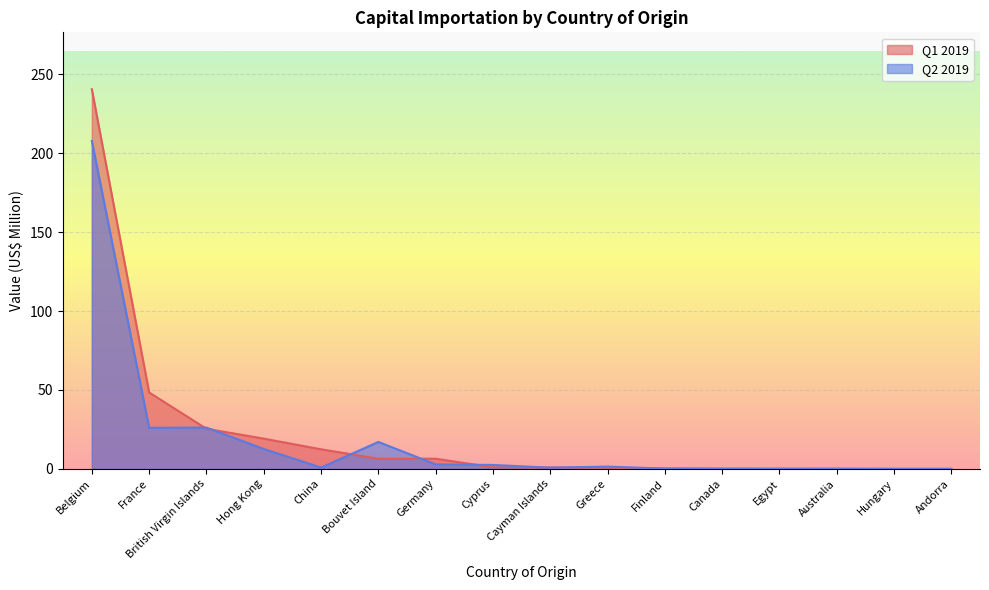

What is the sum of the Q2 2019 values at Greece and Cayman Islands?

2.2